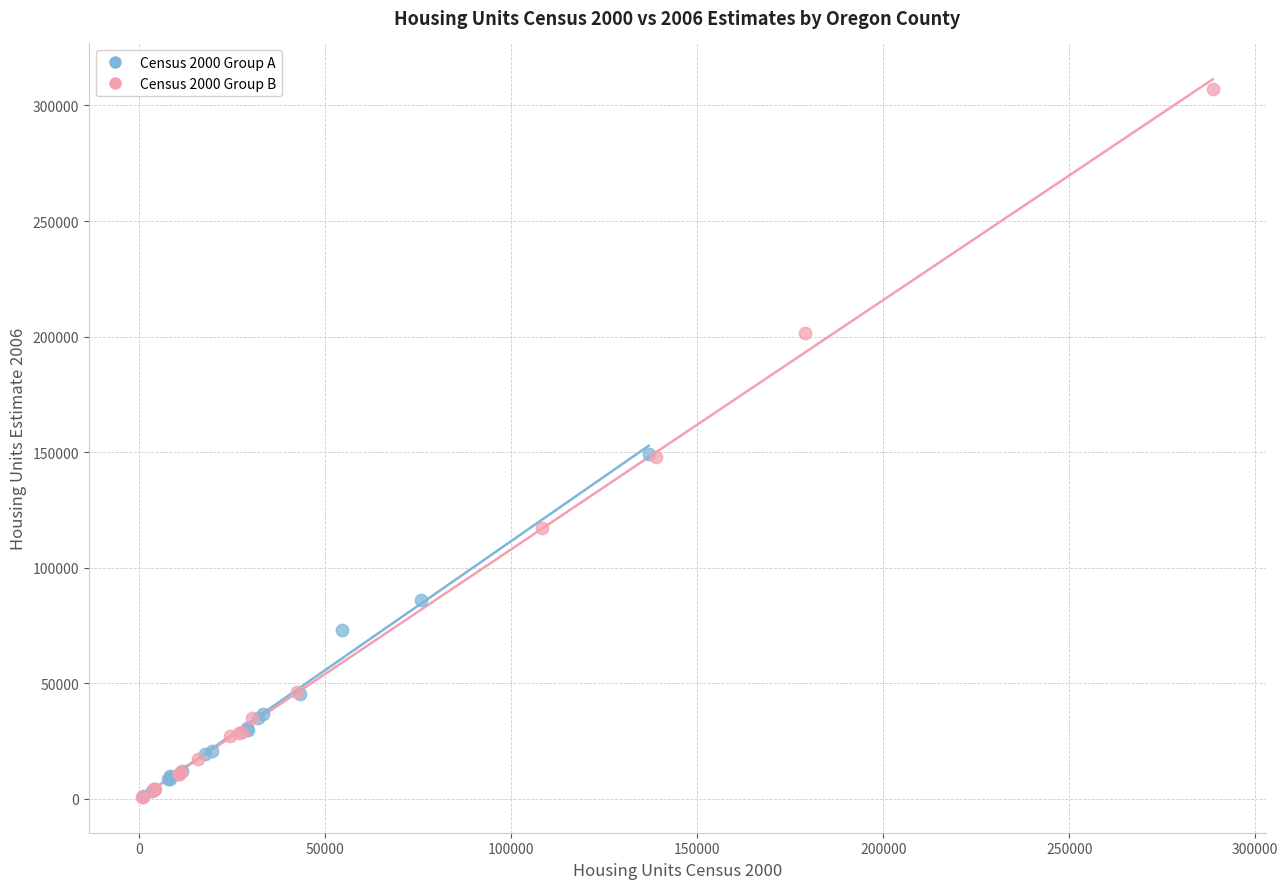

Which series has the widest spread of Y values?

Census 2000 Group B